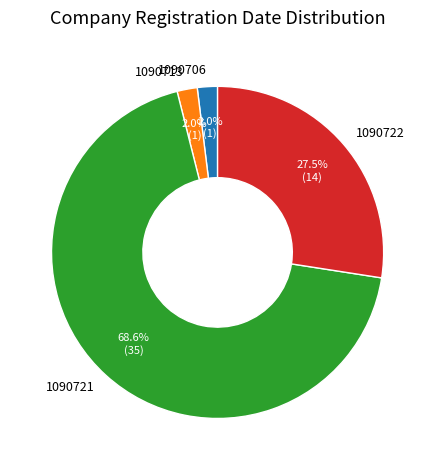

What percentage is the 1090721 slice, to the nearest percent?

69%